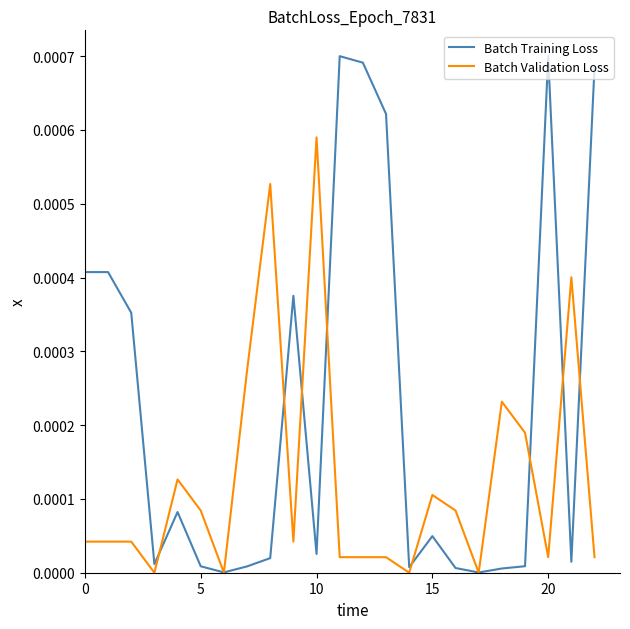

Which series has the widest spread of values?

Batch Training Loss